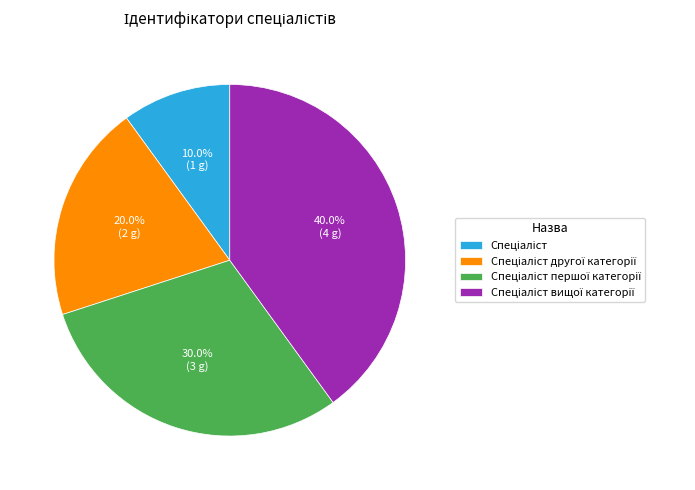

Is there a majority slice in this chart?

No